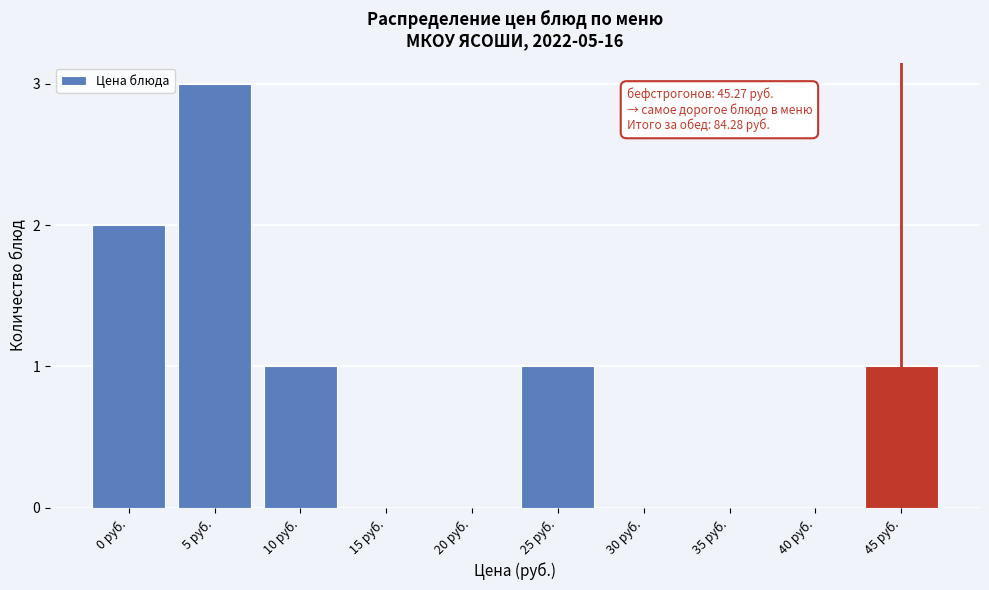

Reading right to left, transcribe all the data shown in this chart.

45 руб.=1	40 руб.=0	35 руб.=0	30 руб.=0	25 руб.=1	20 руб.=0	15 руб.=0	10 руб.=1	5 руб.=3	0 руб.=2